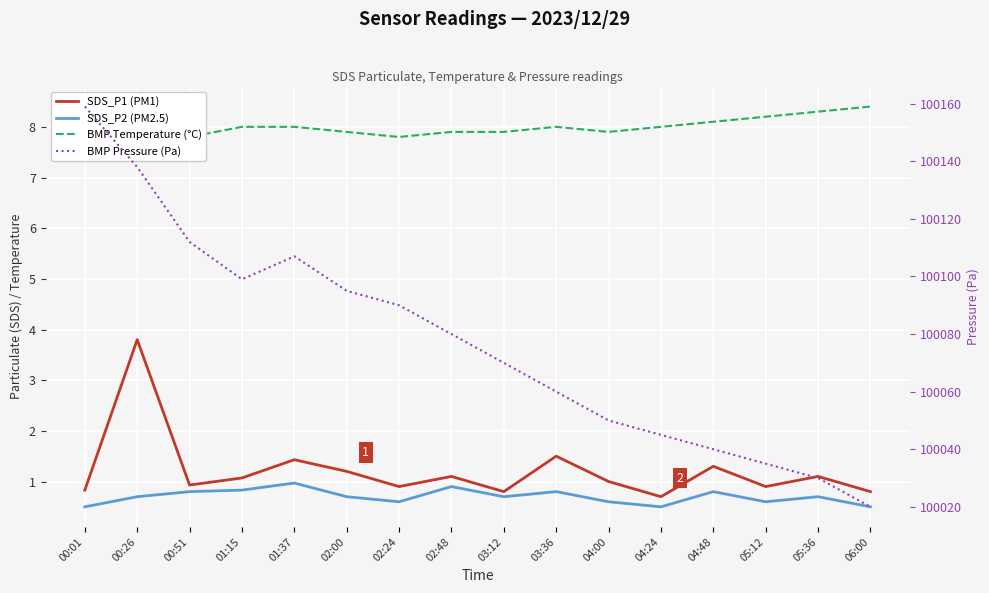

What is the maximum value for BMP Pressure (Pa)?

100159.0